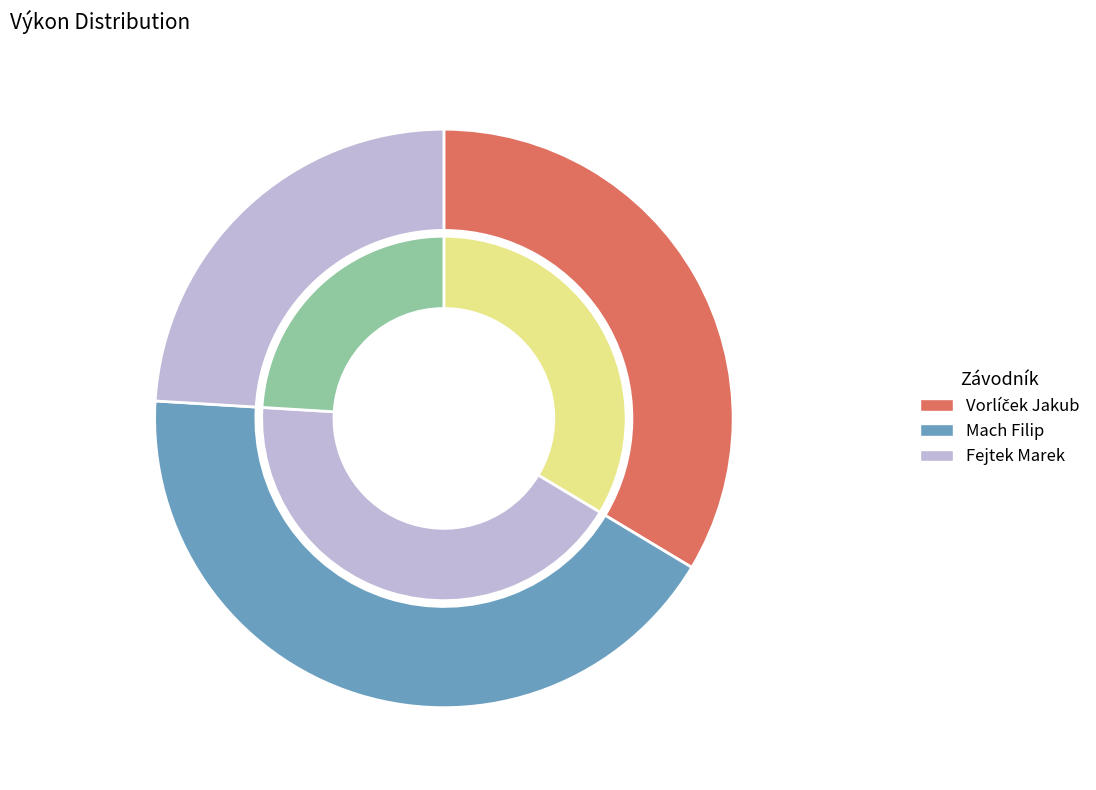

How many slices are in this pie chart?

3